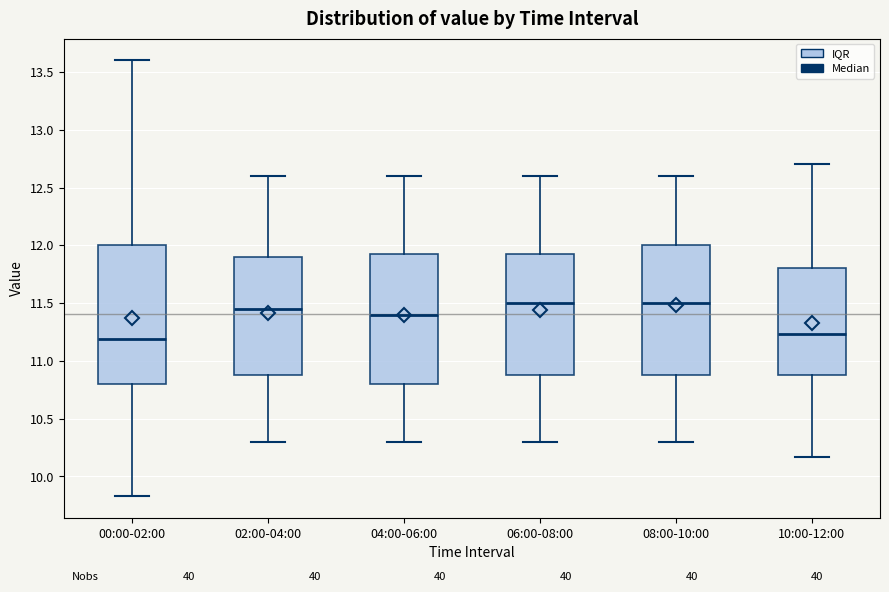

Reading left to right, transcribe this box plot: for each box, give where its median line is, the range the box spans, and where its two whiskers end, as read against the y-axis. The values are not printed on the chart, so give them approximately, as read against the axis.

00:00-02:00: median 11.20, box 10.80 to 12.00, whiskers 9.85 to 13.60
02:00-04:00: median 11.45, box 10.90 to 11.90, whiskers 10.30 to 12.60
04:00-06:00: median 11.40, box 10.80 to 11.95, whiskers 10.30 to 12.60
06:00-08:00: median 11.50, box 10.90 to 11.95, whiskers 10.30 to 12.60
08:00-10:00: median 11.50, box 10.90 to 12.00, whiskers 10.30 to 12.60
10:00-12:00: median 11.25, box 10.90 to 11.80, whiskers 10.15 to 12.70